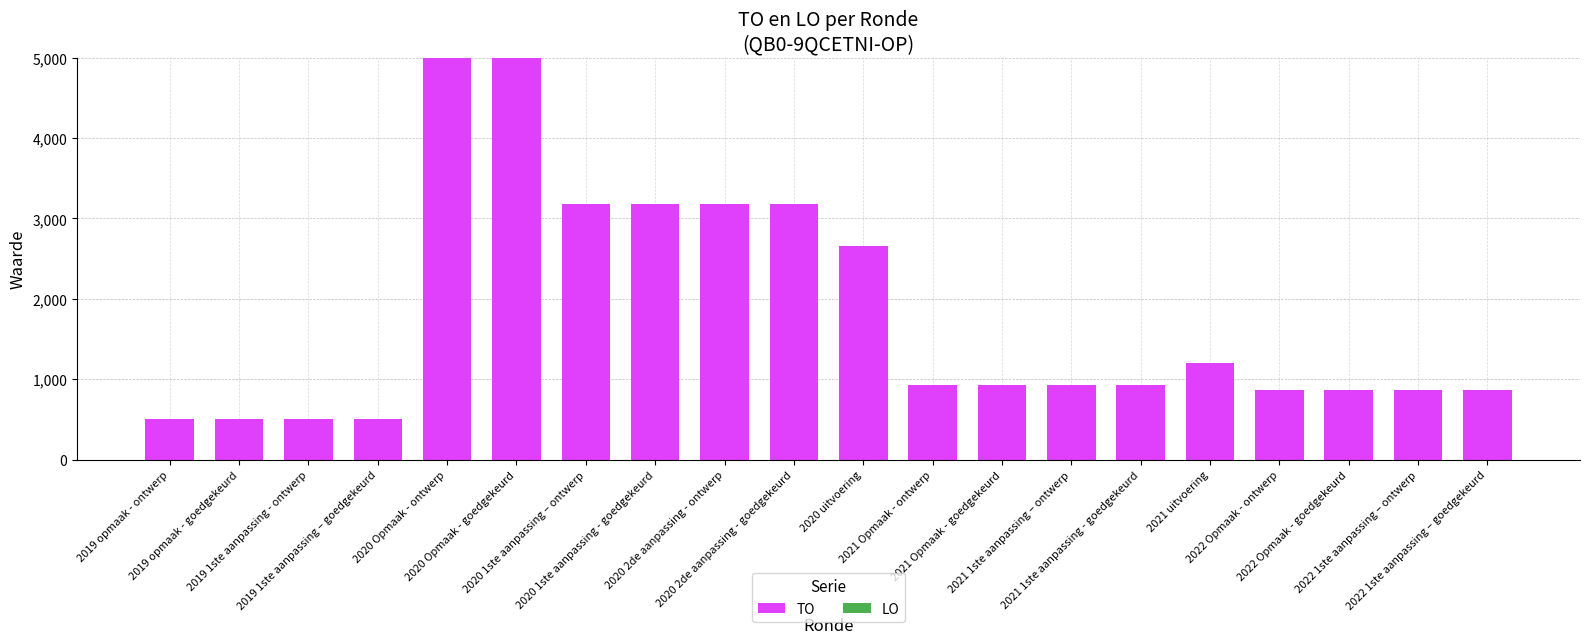

What is the value of the 16th bar from the left?

1206